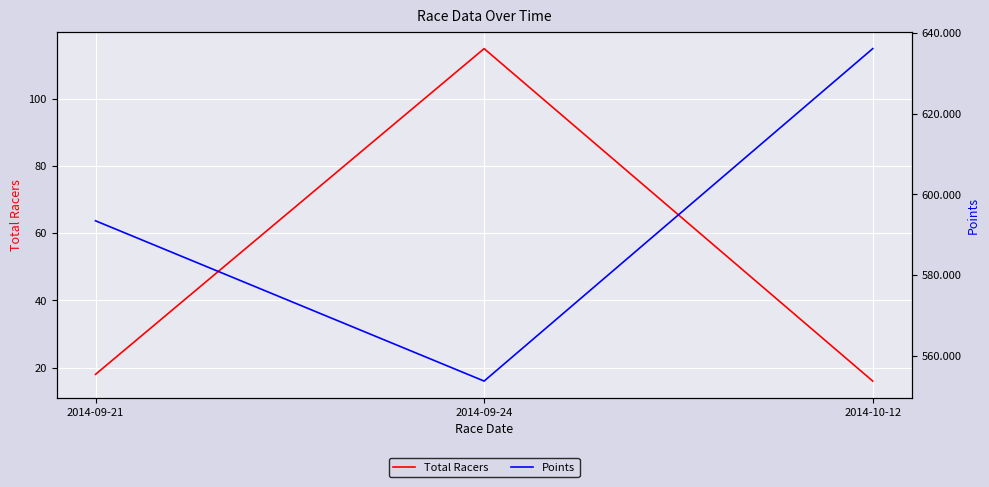

What are all the series names shown in the legend?

Total Racers, Points